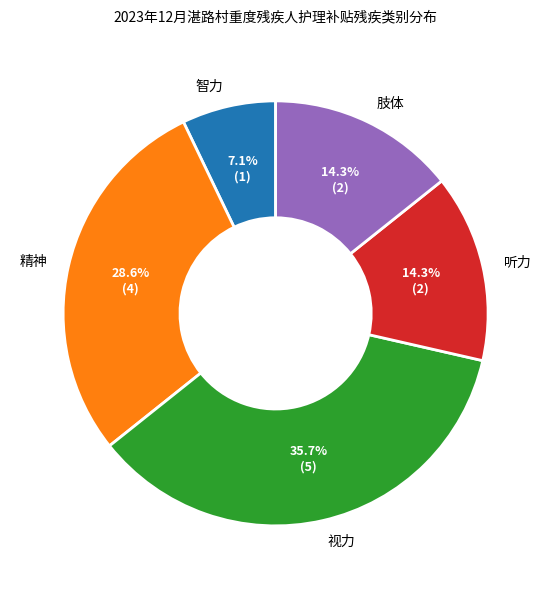

True or false: 智力 accounts for 7% of the total.

True